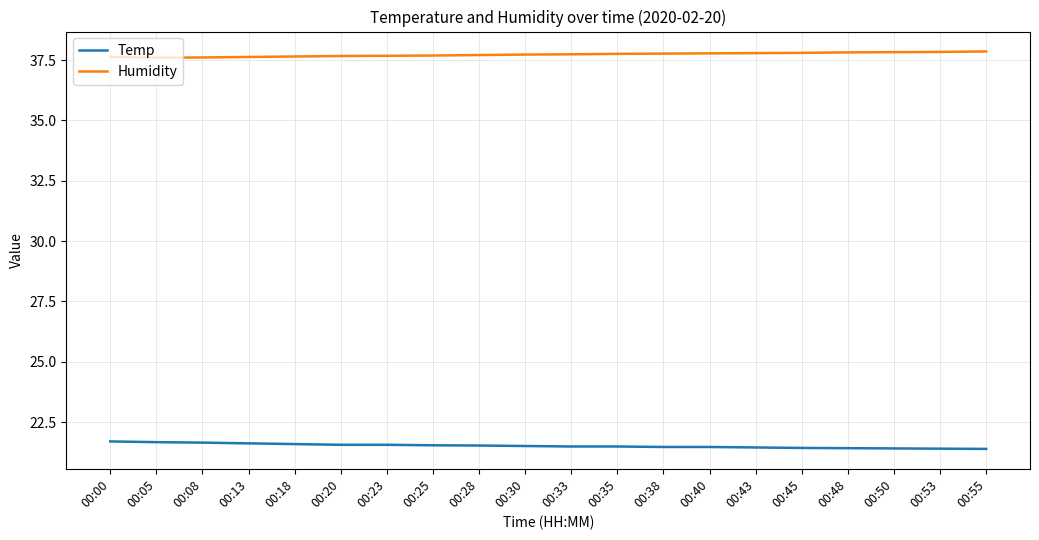

What is the difference between the maximum and second lowest values in the Temp series?

0.3